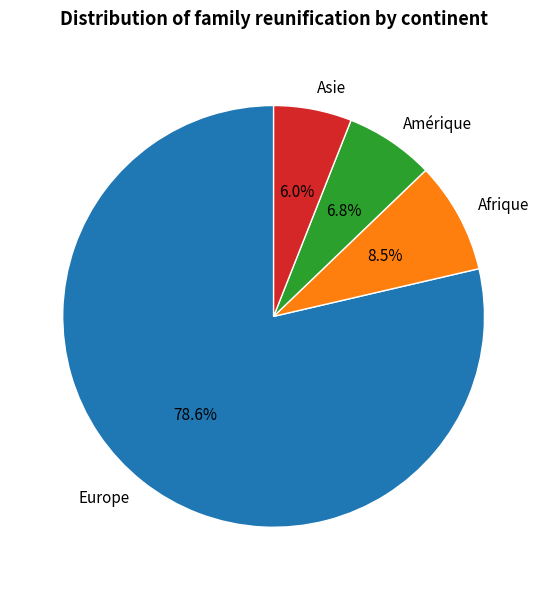

To the nearest percent, what is the average slice percentage?

25%